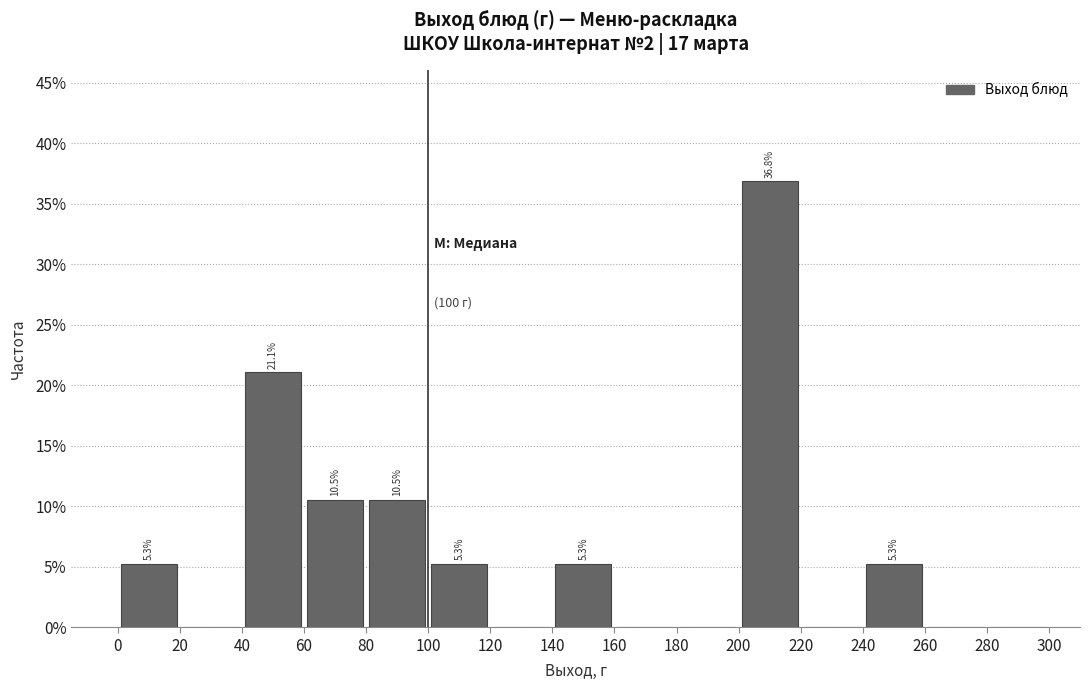

Over which range of the x-axis is the bar tallest?

200 to 220